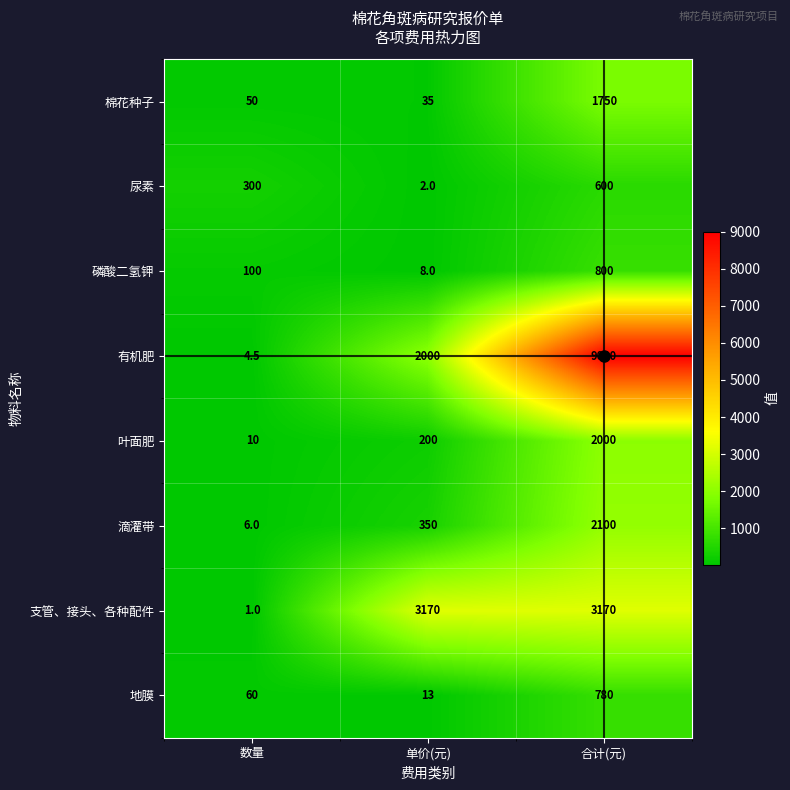

Between 数量 and 合计(元), which series saw the biggest shift?

有机肥